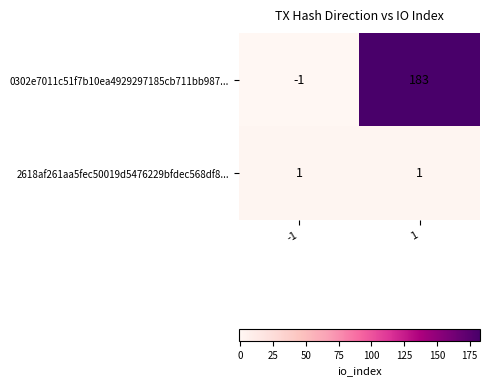

Reading left to right, what are all the values shown in this chart?

0302e7011c51f7b10ea4929297185cb711bb987...: -1=-1	1=183
2618af261aa5fec50019d5476229bfdec568df8...: -1=1	1=1